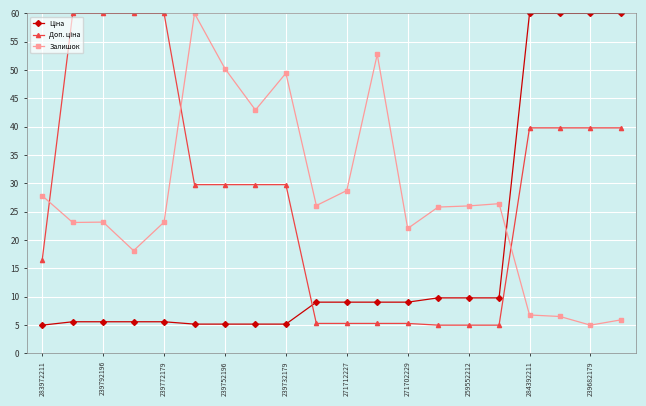

What is the minimum value shown in the chart?

5.0